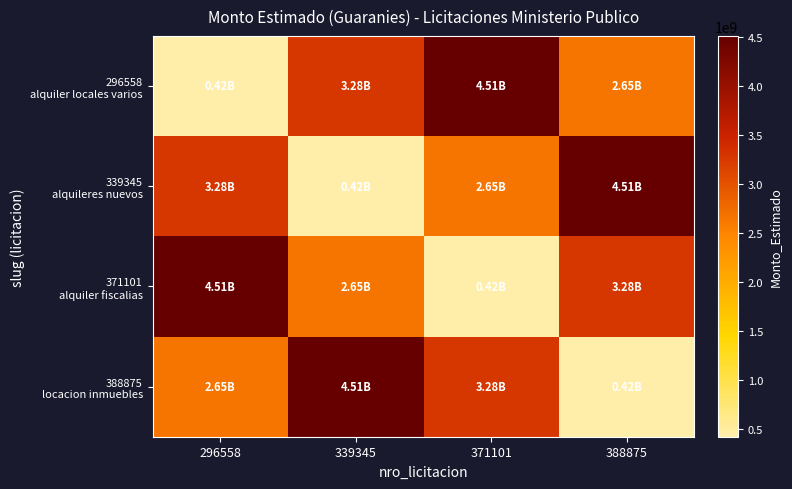

Which series has the largest range (max minus min)?

296558 alquiler locales varios